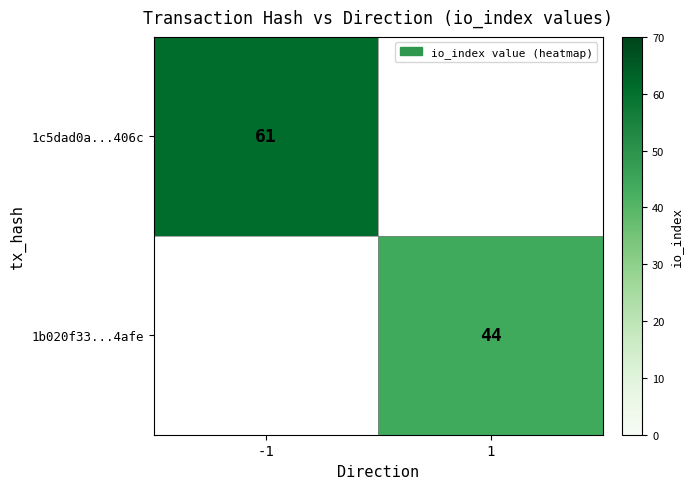

Is it true that 1c5dad0a...406c equals 61 at -1?

True